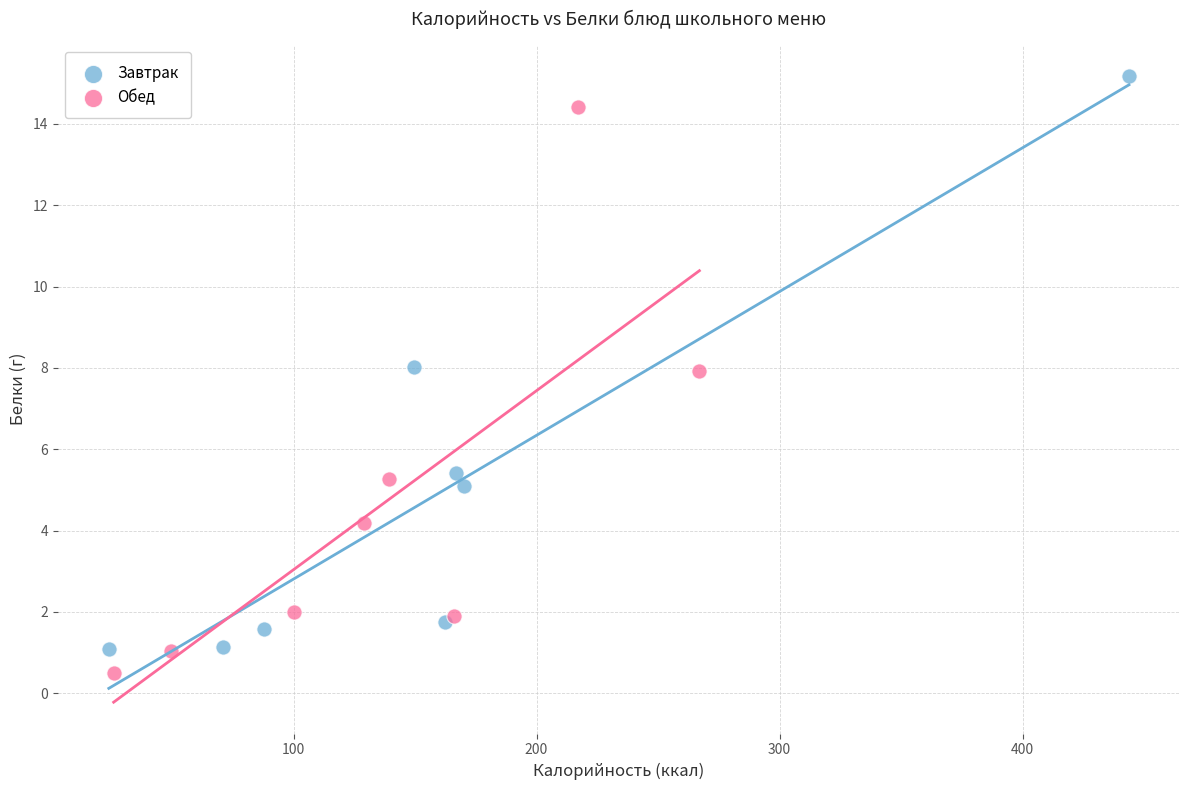

Which series has the largest Y range (max minus min)?

Завтрак